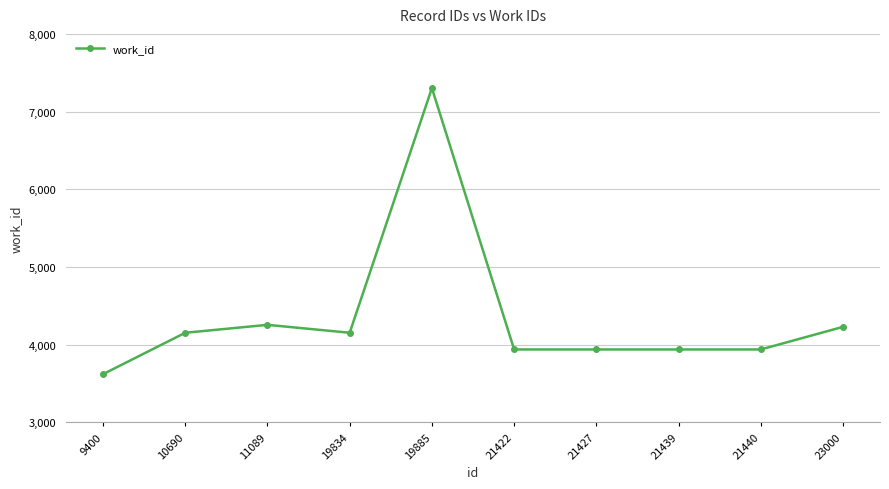

What is the difference between the values at 11089 and 21439?

317